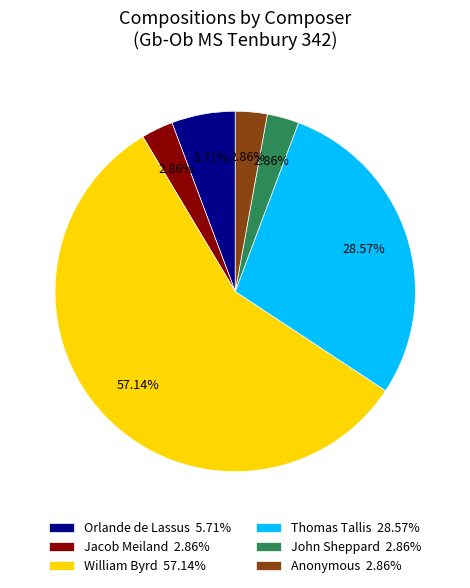

Combined, do Jacob Meiland 2.86% and William Byrd 57.14% account for over 50%?

Yes